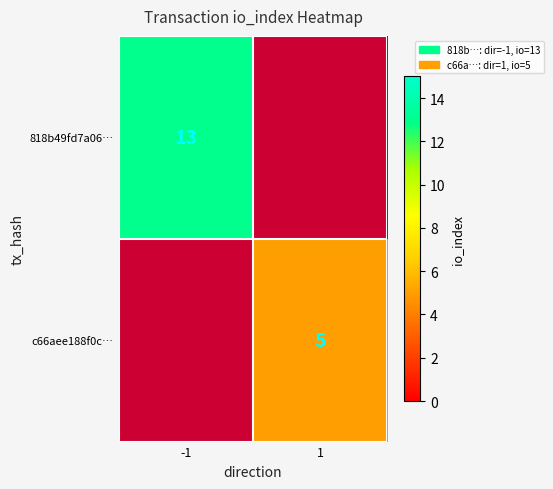

The c66aee188f0c… series shows 8 at 1. True or false?

False